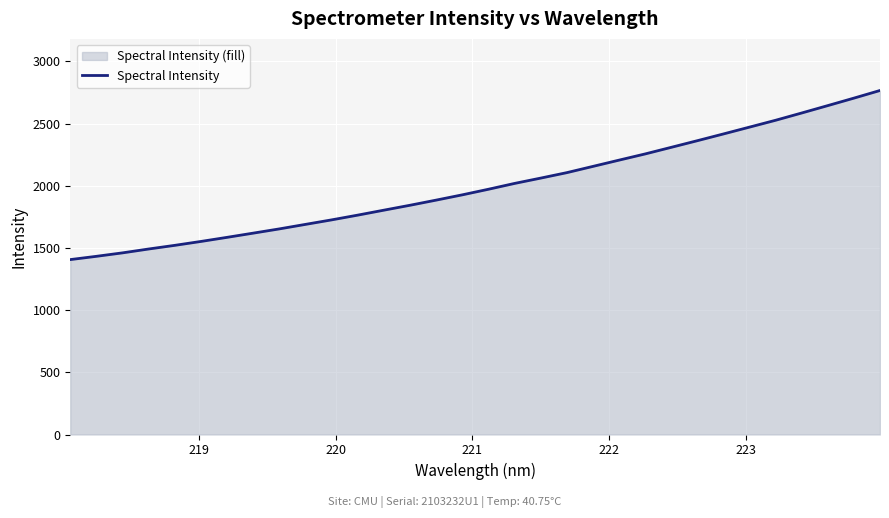

What is the difference between the maximum and minimum values?

1360.0